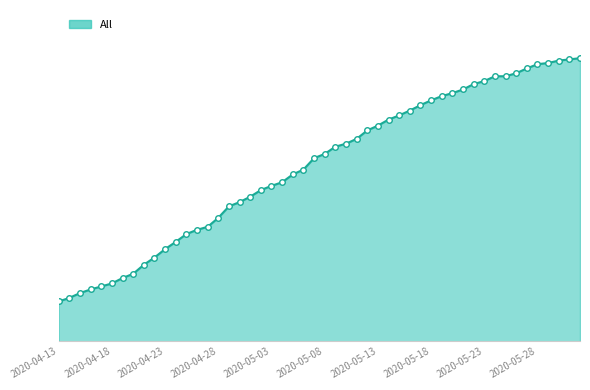

Is this an area chart (filled region under the line)?

Yes